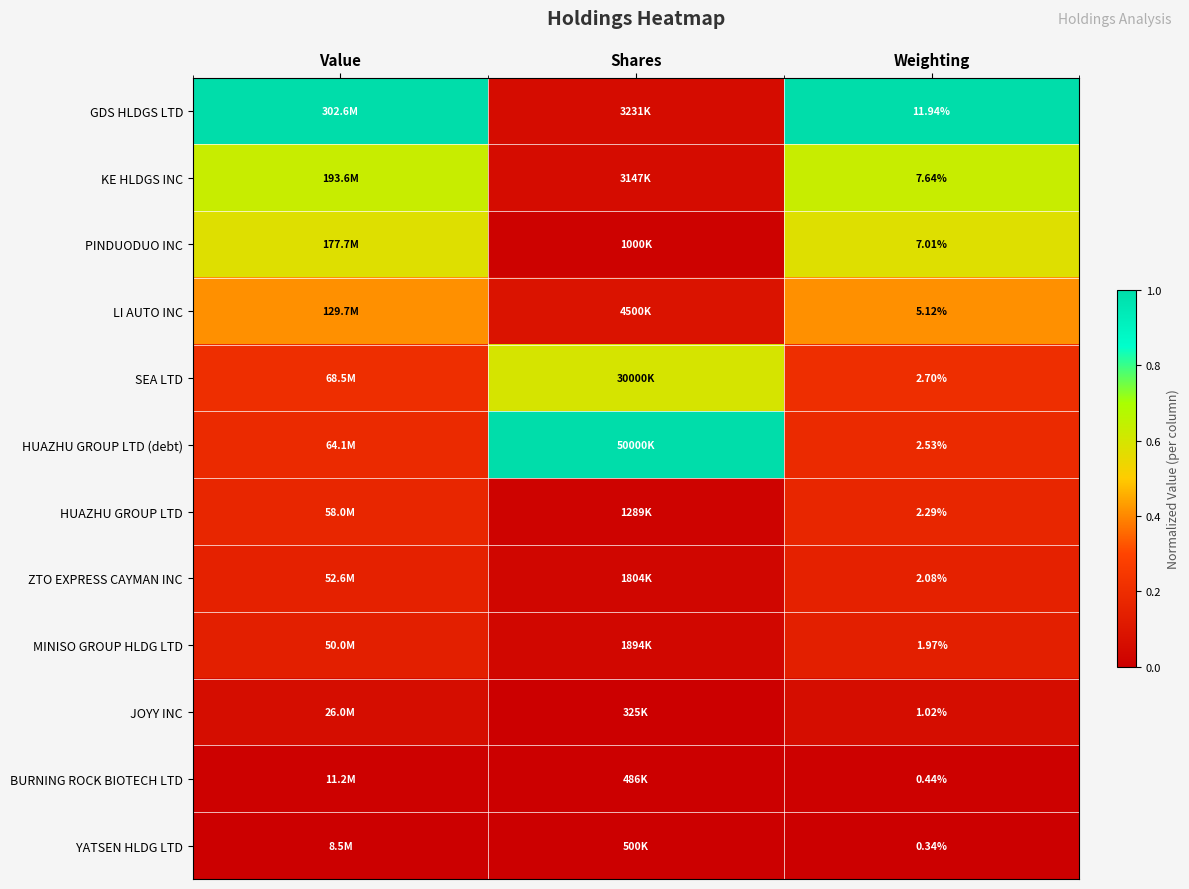

What is the total value across all series at Weighting?

45.1